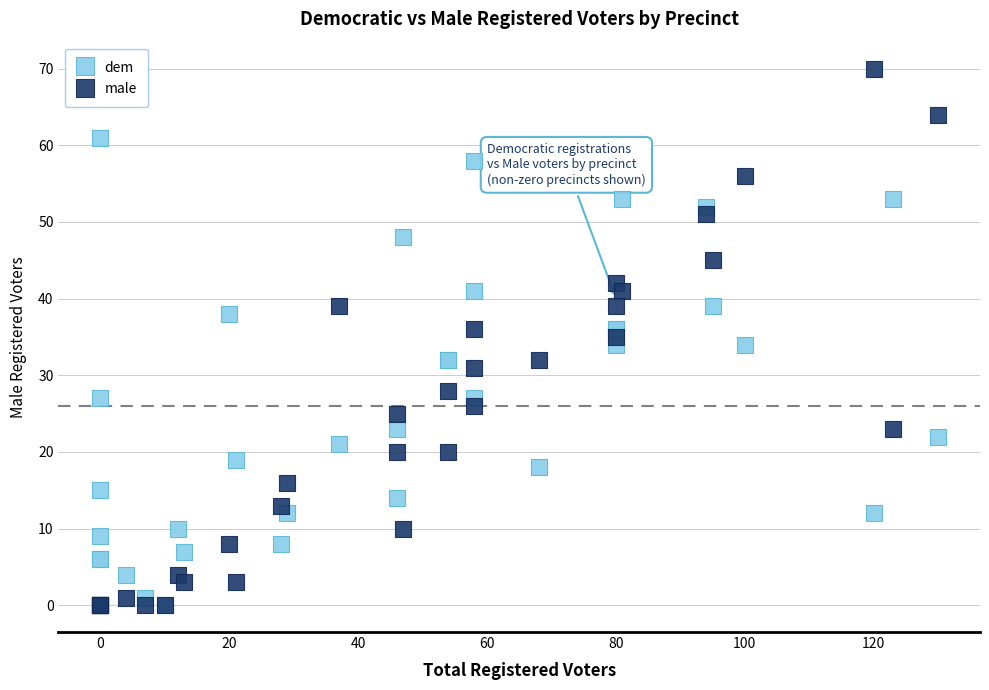

In the dem series, what Y value is closest to 30?

32